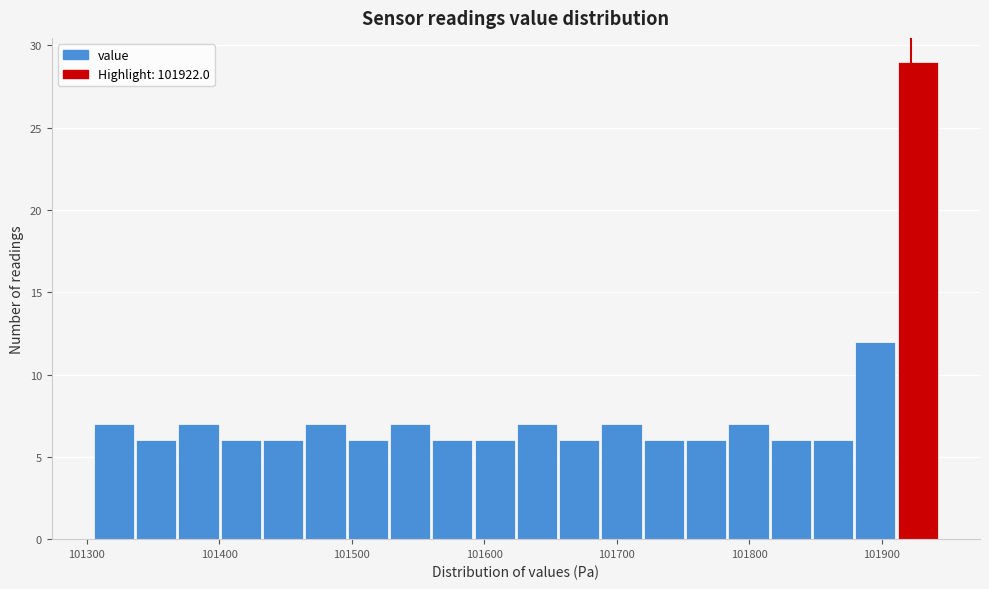

Read against the x-axis, roughly where is the centre of the tallest bar?

101930